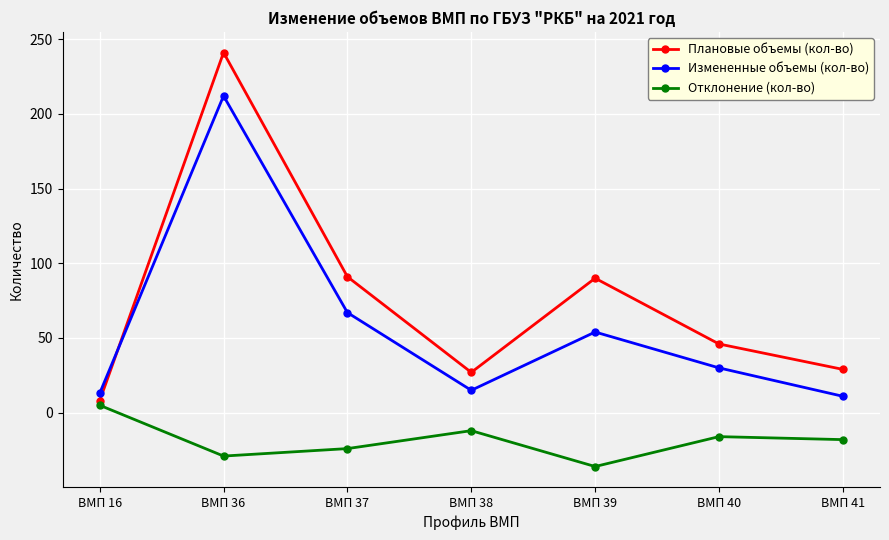

What is the difference between the Плановые объемы (кол-во) values at ВМП 38 and ВМП 37?

64